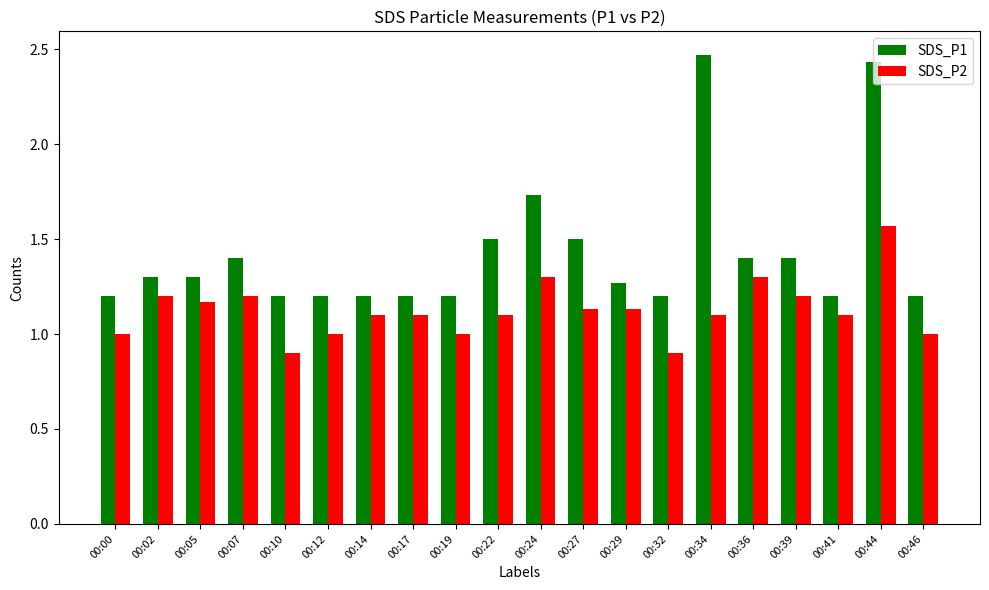

Is it true that SDS_P2 equals 0.8 at 00:22?

False